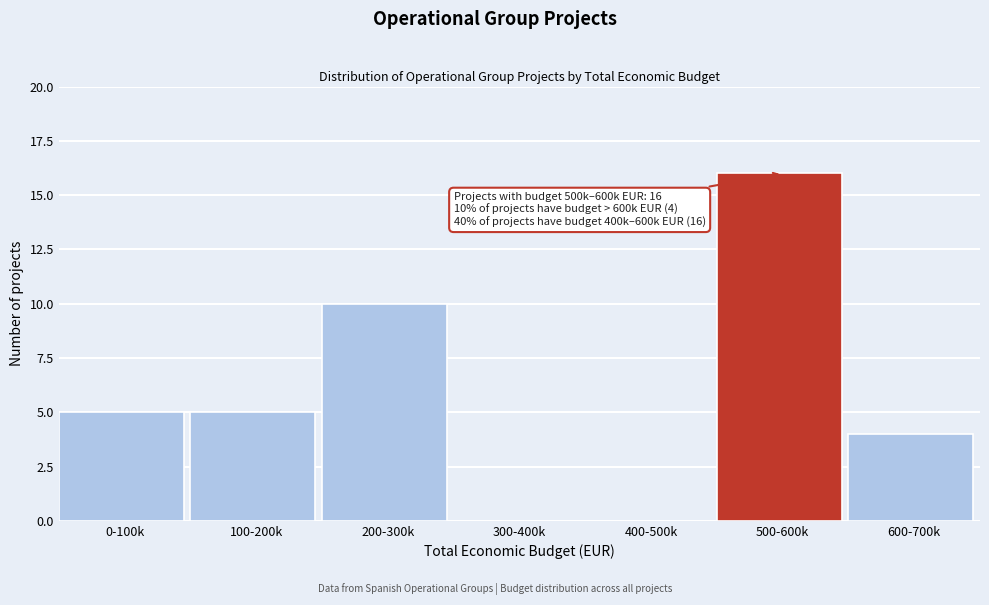

Reading left to right, extract all data points from this chart.

0-100k=5	100-200k=5	200-300k=10	300-400k=0	400-500k=0	500-600k=16	600-700k=4